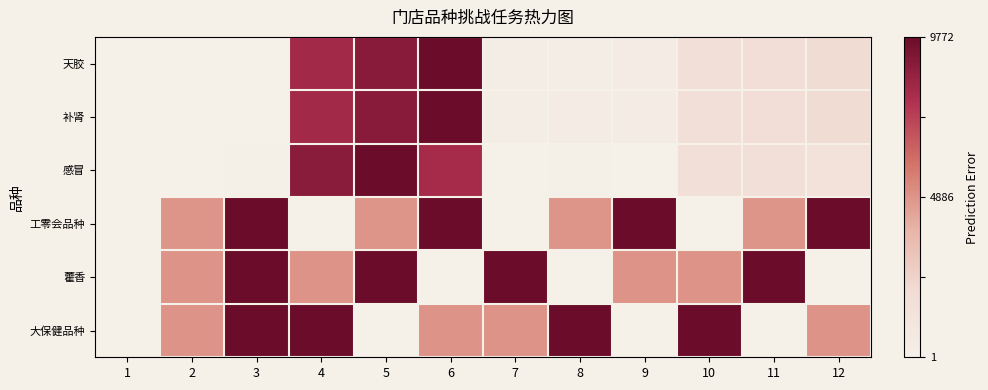

Between 3 and 7, which series saw the biggest shift?

工零会品种